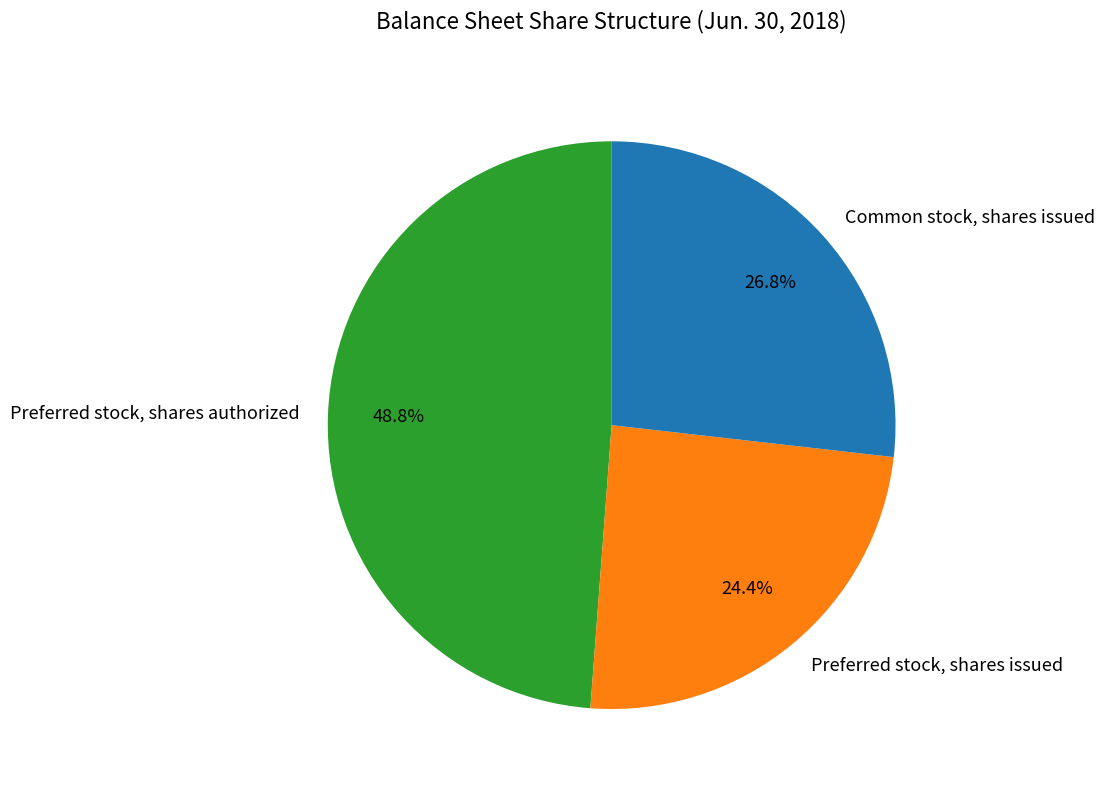

Rank the categories by value from highest to lowest.

Preferred stock, shares authorized, Common stock, shares issued, Preferred stock, shares issued